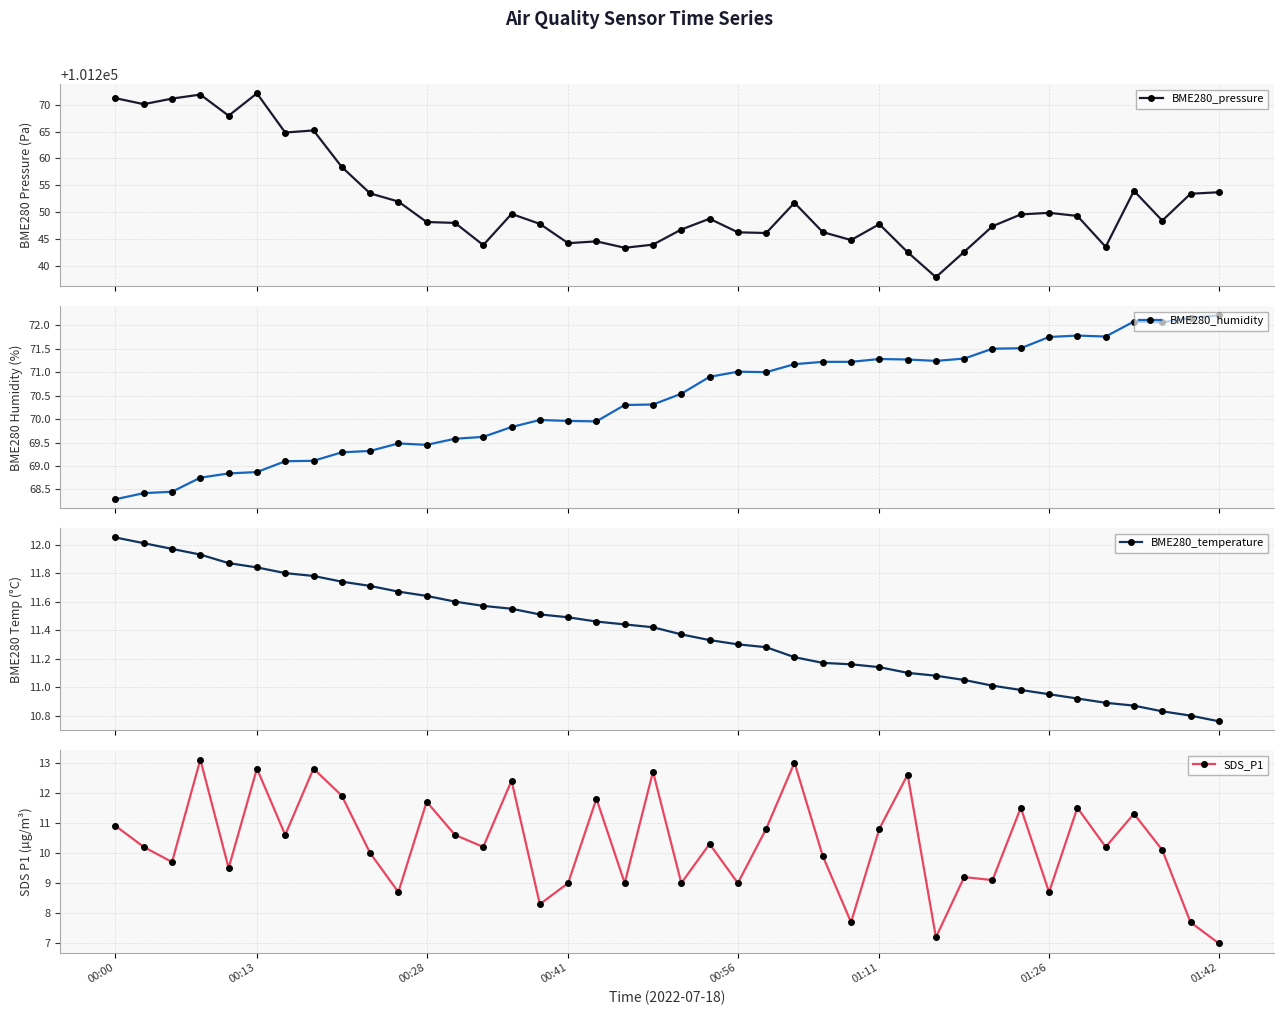

True or false: BME280_humidity has more than 0 interior local peaks.

True